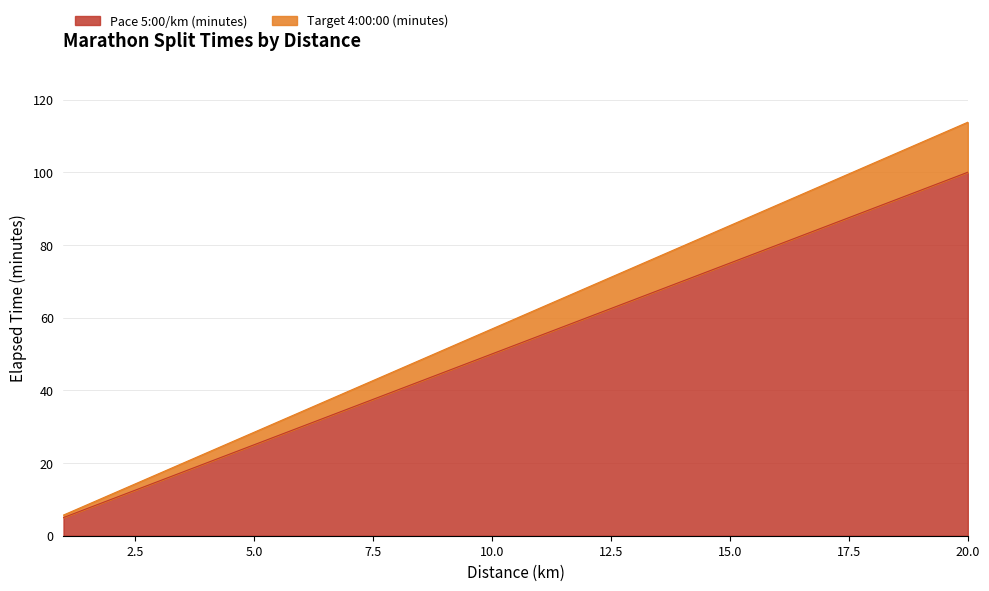

What is the total value across all series at 17?

181.7